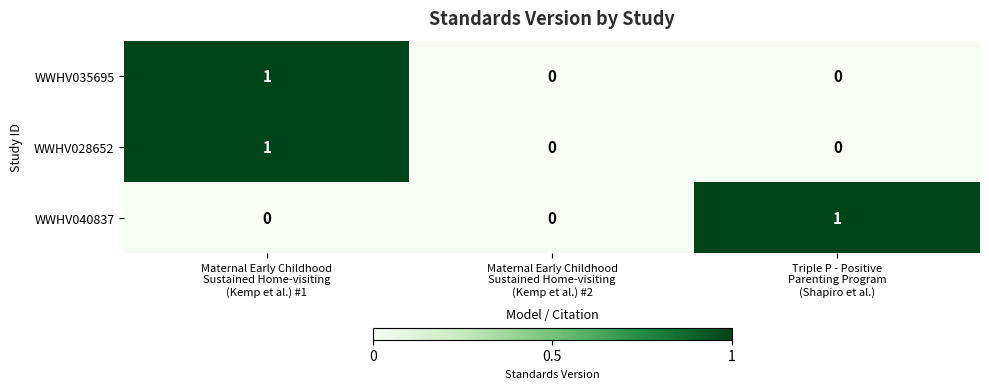

Reading left to right, list all the values displayed in this chart.

WWHV035695: 1	0	0
WWHV028652: 1	0	0
WWHV040837: 0	0	1